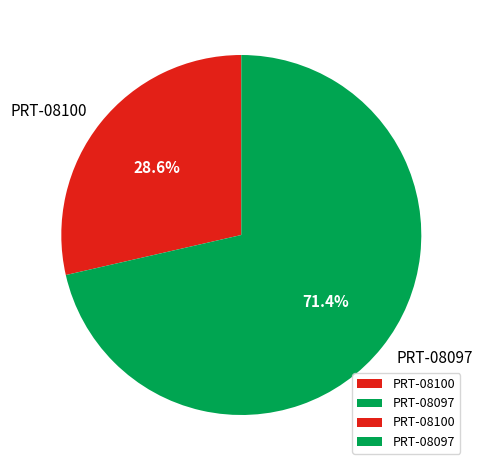

How many slices are in this pie chart?

2